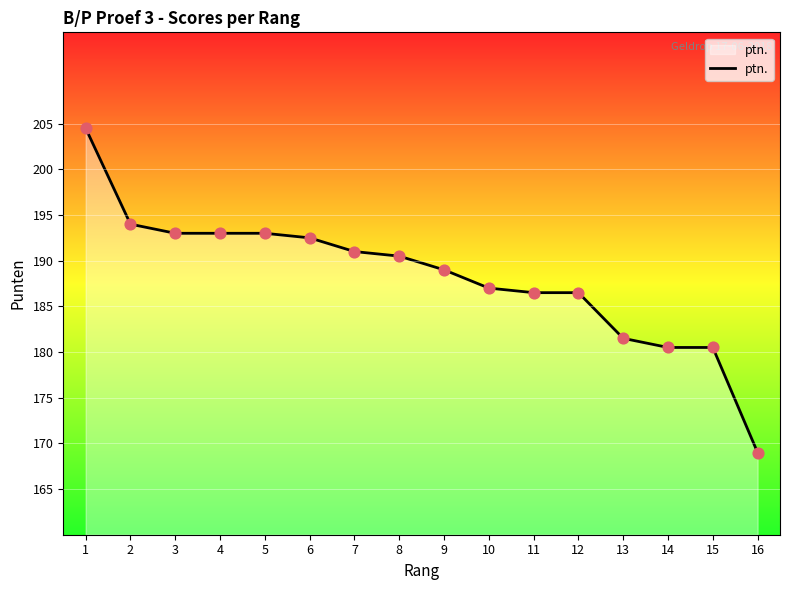

What is the ratio of the value at 13 to the value at 16?

1.1